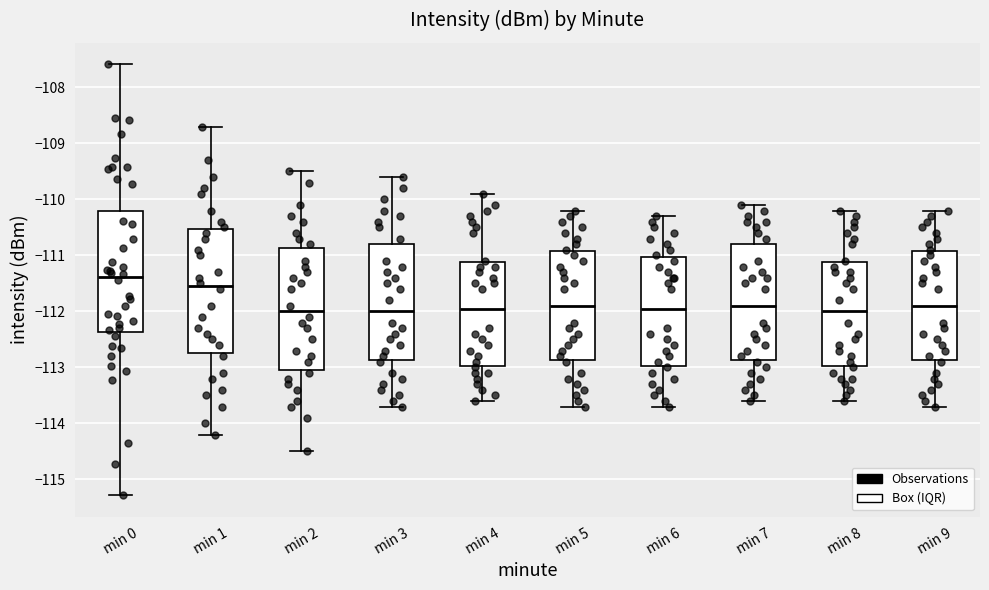

Reading left to right, transcribe this box plot: for each box, give where its median line is, the range the box spans, and where its two whiskers end, as read against the y-axis. The values are not printed on the chart, so give them approximately, as read against the axis.

min 0: median -111.4, box -112.4 to -110.2, whiskers -115.3 to -107.6
min 1: median -111.5, box -112.7 to -110.5, whiskers -114.2 to -108.7
min 2: median -112.0, box -113.0 to -110.9, whiskers -114.5 to -109.5
min 3: median -112.0, box -112.9 to -110.8, whiskers -113.7 to -109.6
min 4: median -111.9, box -113.0 to -111.1, whiskers -113.6 to -109.9
min 5: median -111.9, box -112.9 to -110.9, whiskers -113.7 to -110.2
min 6: median -111.9, box -113.0 to -111.0, whiskers -113.7 to -110.3
min 7: median -111.9, box -112.9 to -110.8, whiskers -113.6 to -110.1
min 8: median -112.0, box -113.0 to -111.1, whiskers -113.6 to -110.2
min 9: median -111.9, box -112.9 to -110.9, whiskers -113.7 to -110.2